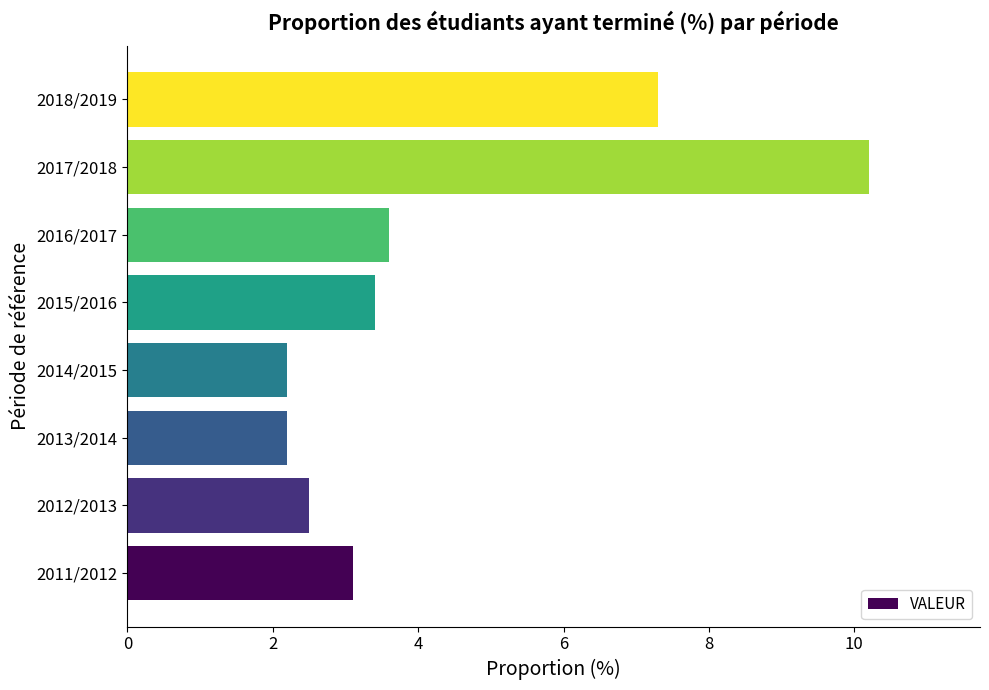

What is the ratio of the value at 2017/2018 to the value at 2011/2012?

3.3